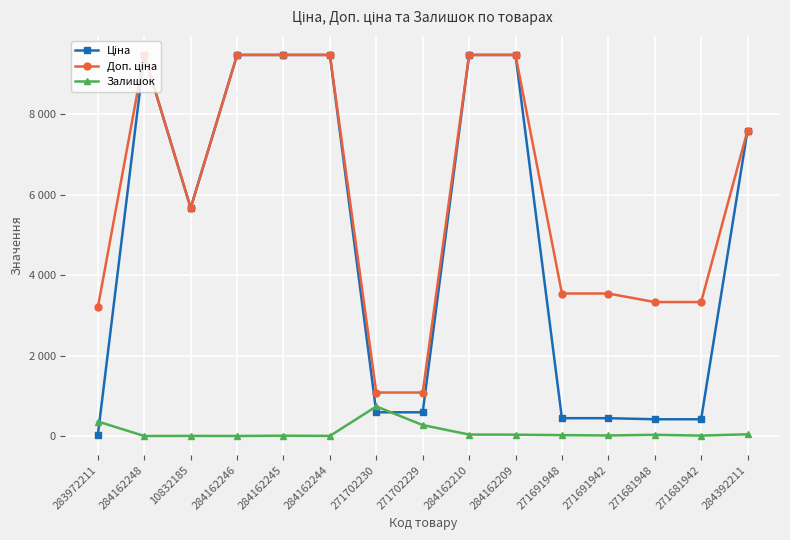

Does the chart have visible grid lines?

Yes